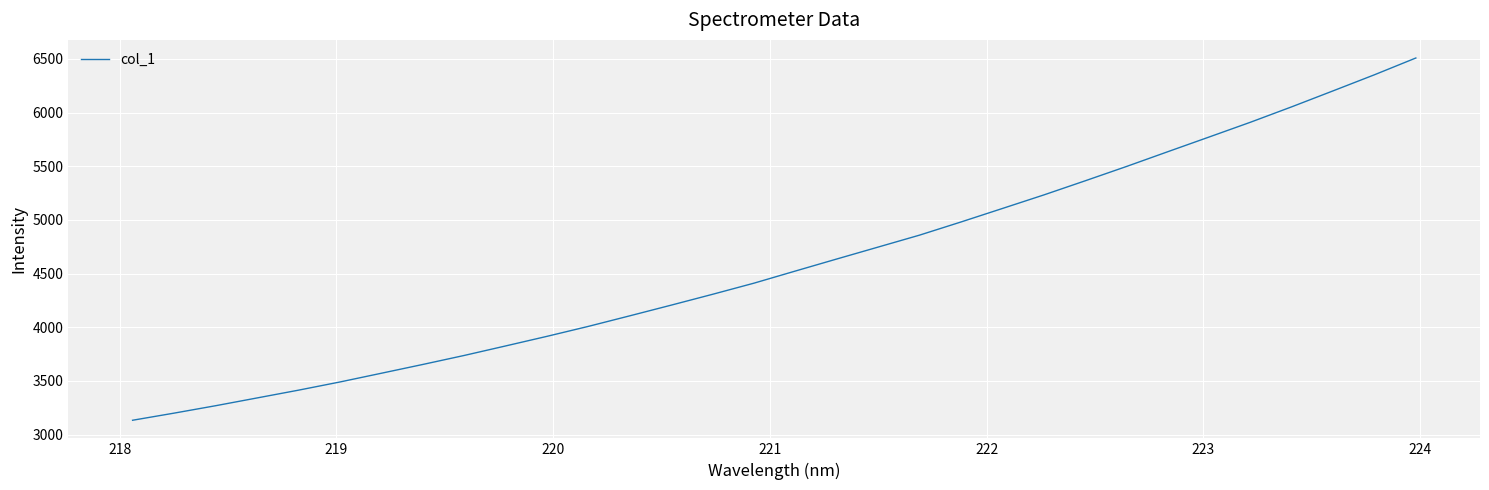

What is the difference between the second highest and minimum values?

3217.3